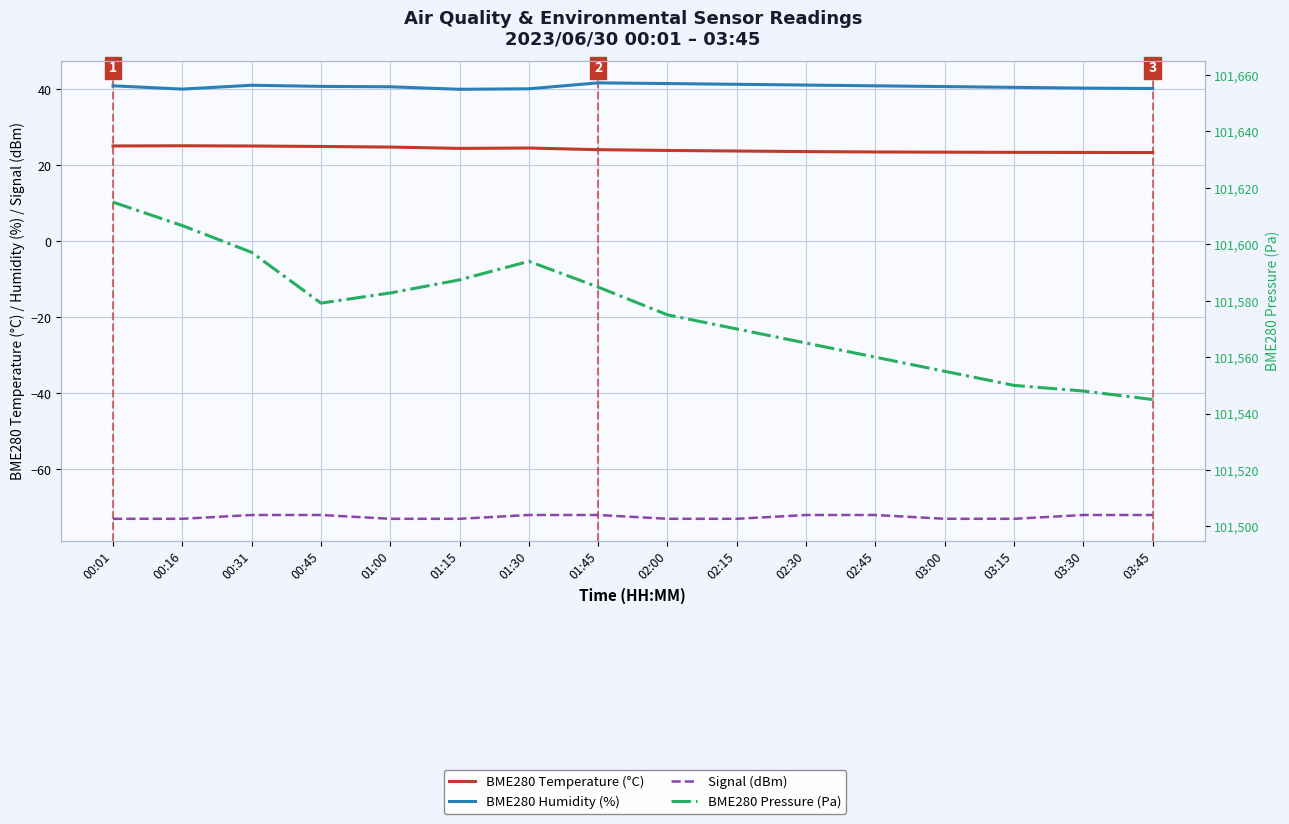

Which series has the largest total across all categories?

BME280 Pressure (Pa)